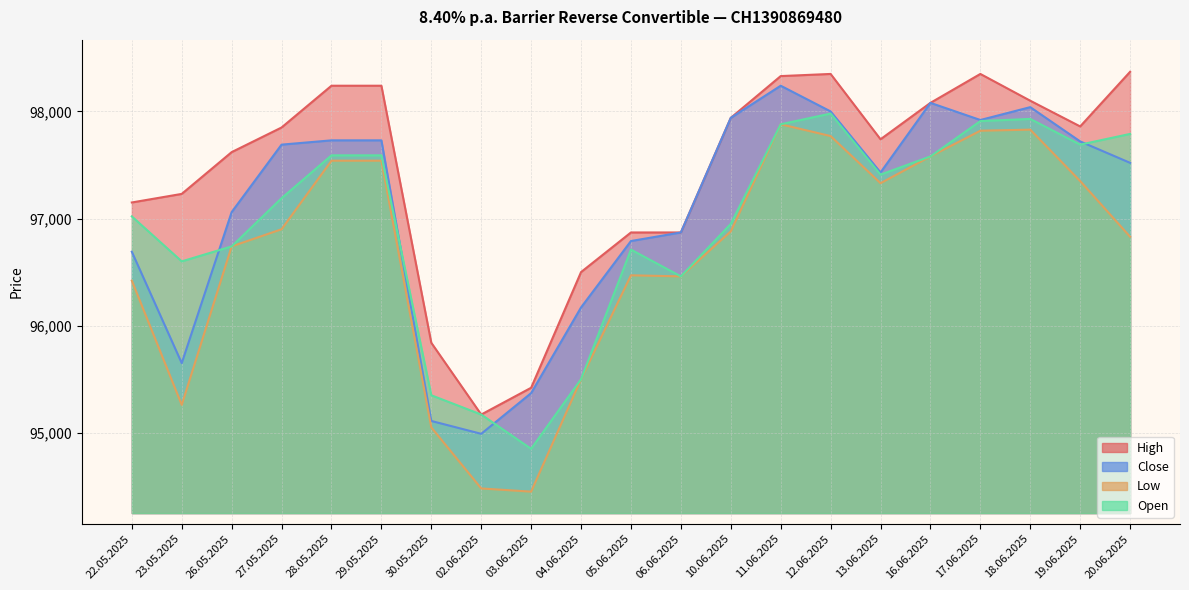

How many times do Open and Close cross each other?

4